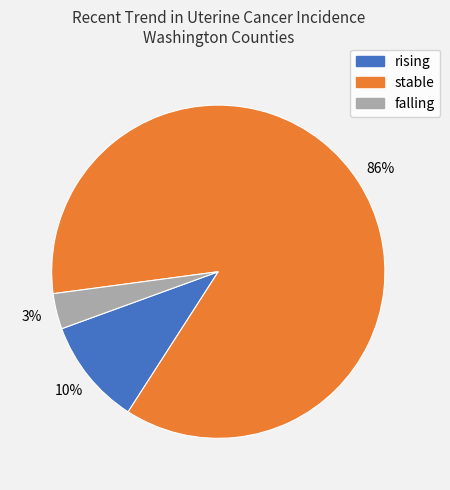

What percentage is the falling slice, to the nearest percent?

3%